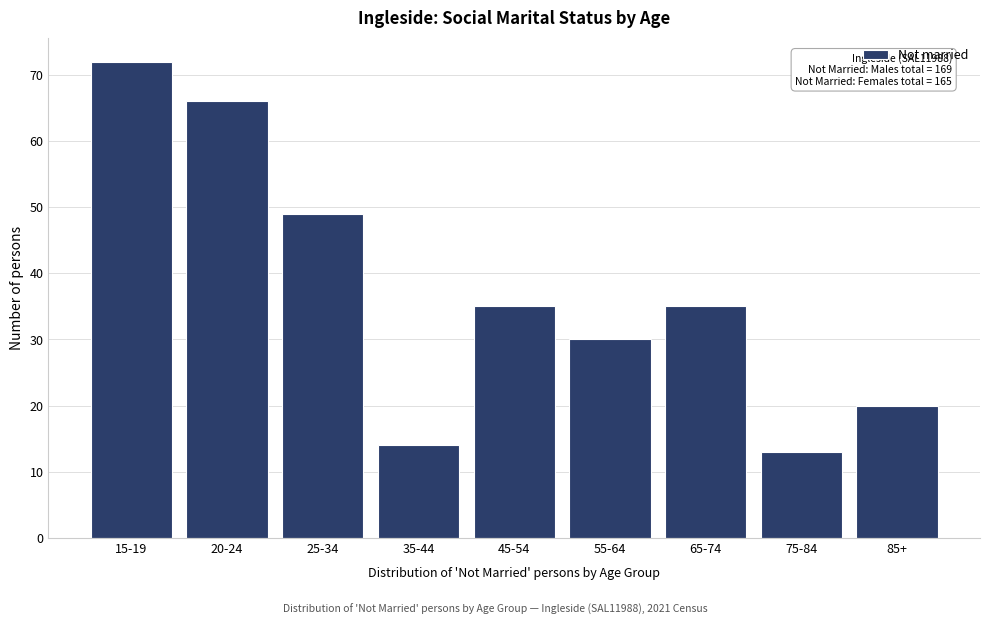

Reading left to right, list all the values displayed in this chart.

72	66	49	14	35	30	35	13	20